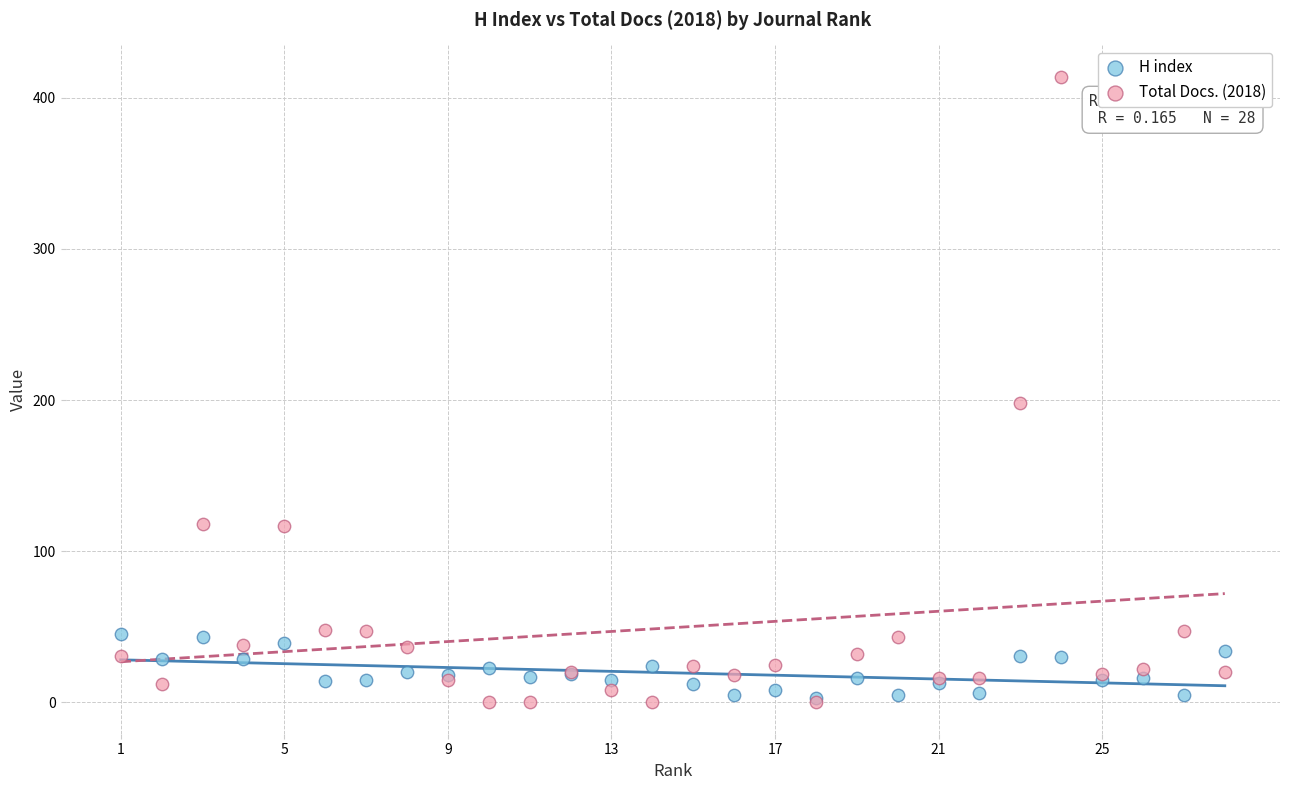

Which series reaches the maximum Y coordinate?

Total Docs. (2018)